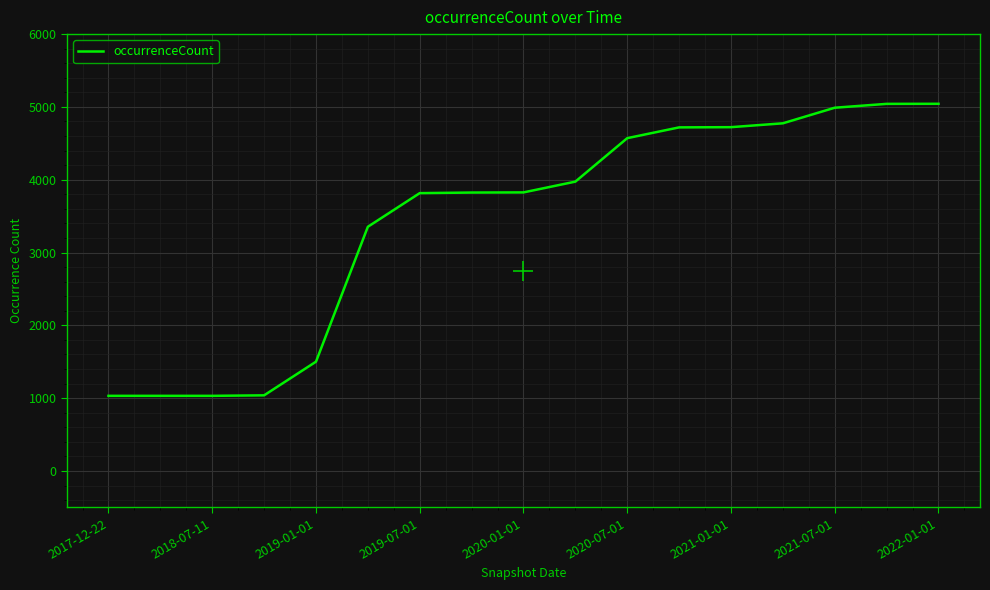

What is the average value?

3429